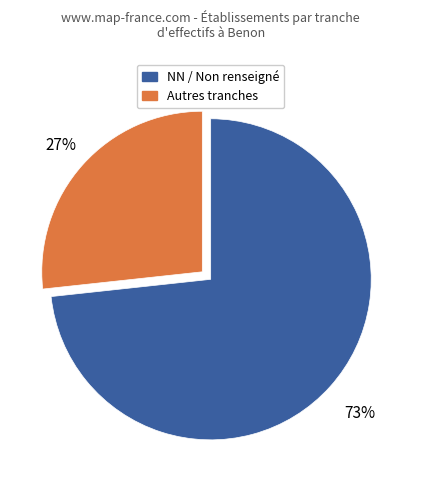

To the nearest percent, what is the average slice percentage?

50%